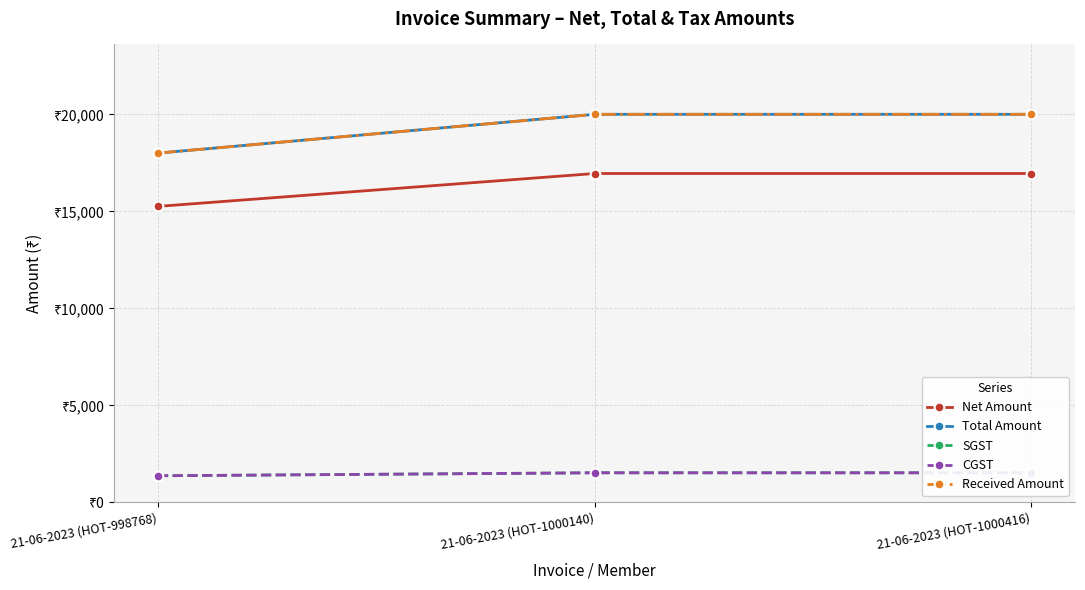

Reading left to right, list all the values displayed in this chart.

Net Amount: 15254.2	16949.2	16949.2
Total Amount: 18000.0	20000.0	20000.0
SGST: 1372.9	1525.4	1525.4
CGST: 1372.9	1525.4	1525.4
Received Amount: 18000.0	20000.0	20000.0